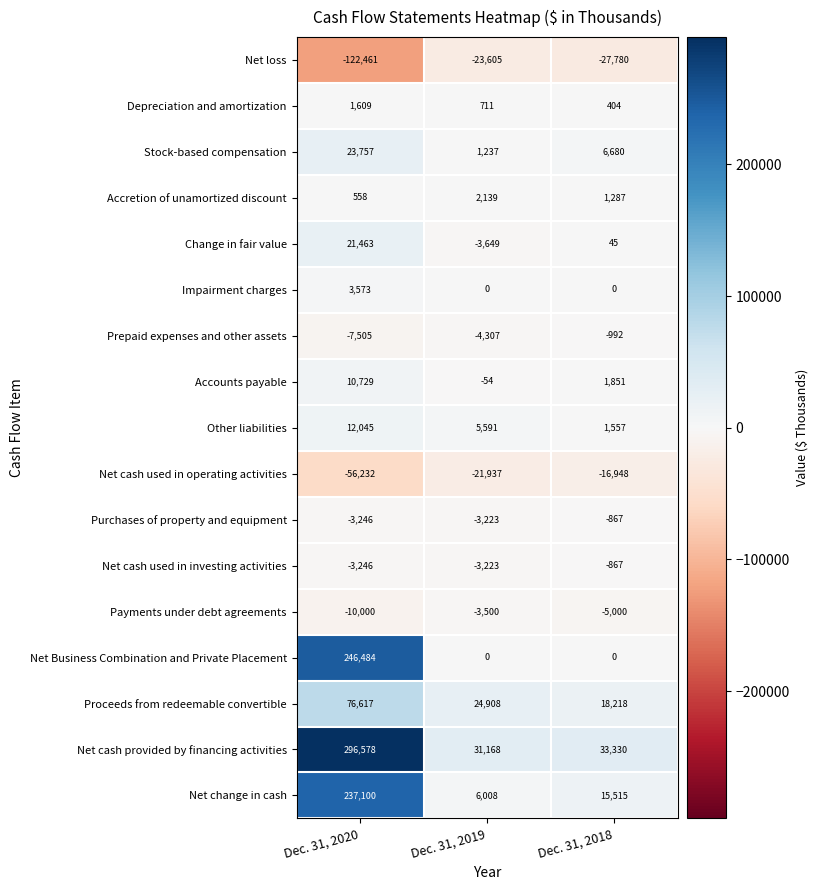

Which series has the widest spread of values?

Net cash provided by financing activities